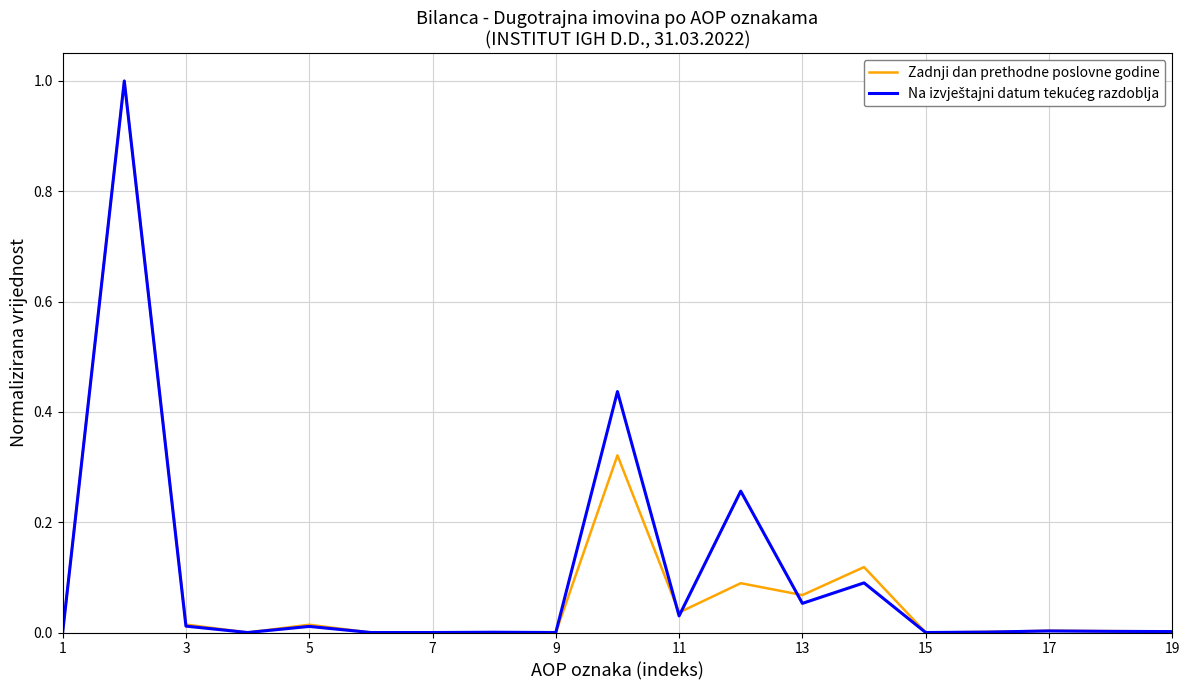

What is the greatest value displayed?

1.0